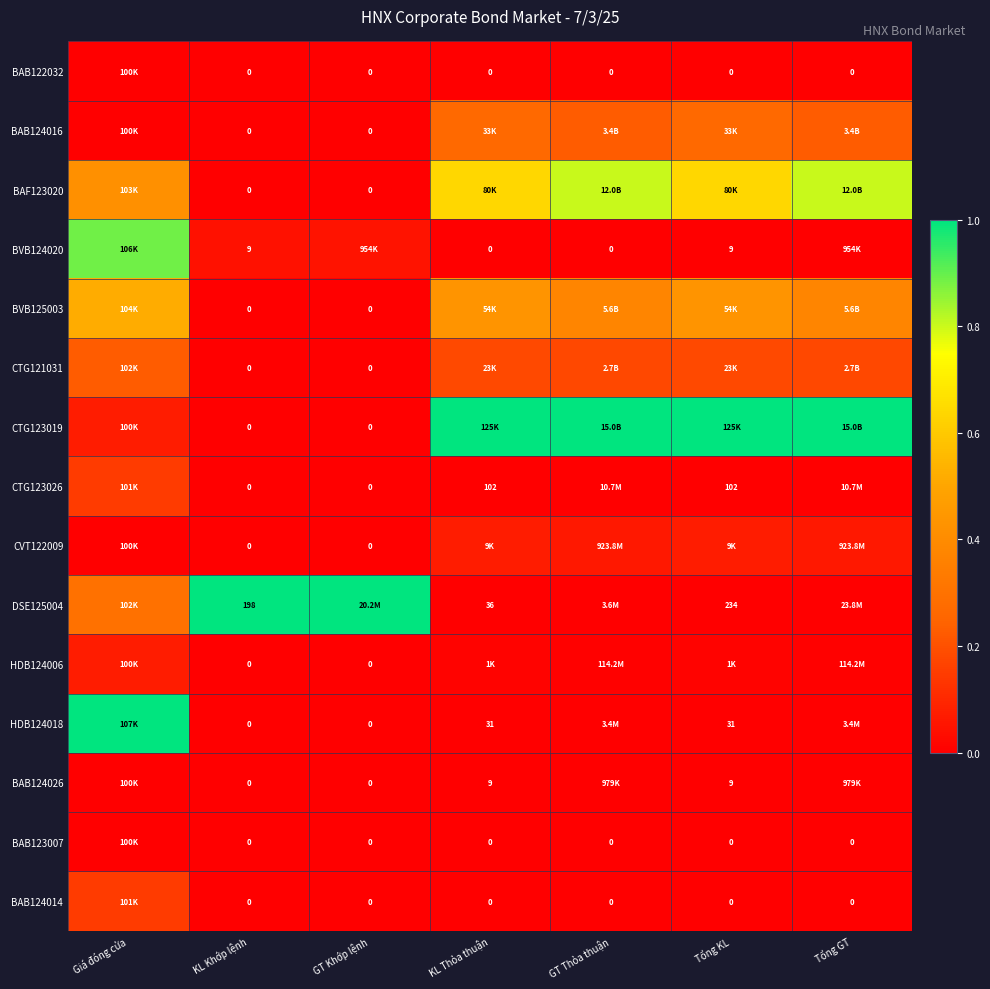

Which category has the highest value in the DSE125004 series?

KL Khớp lệnh